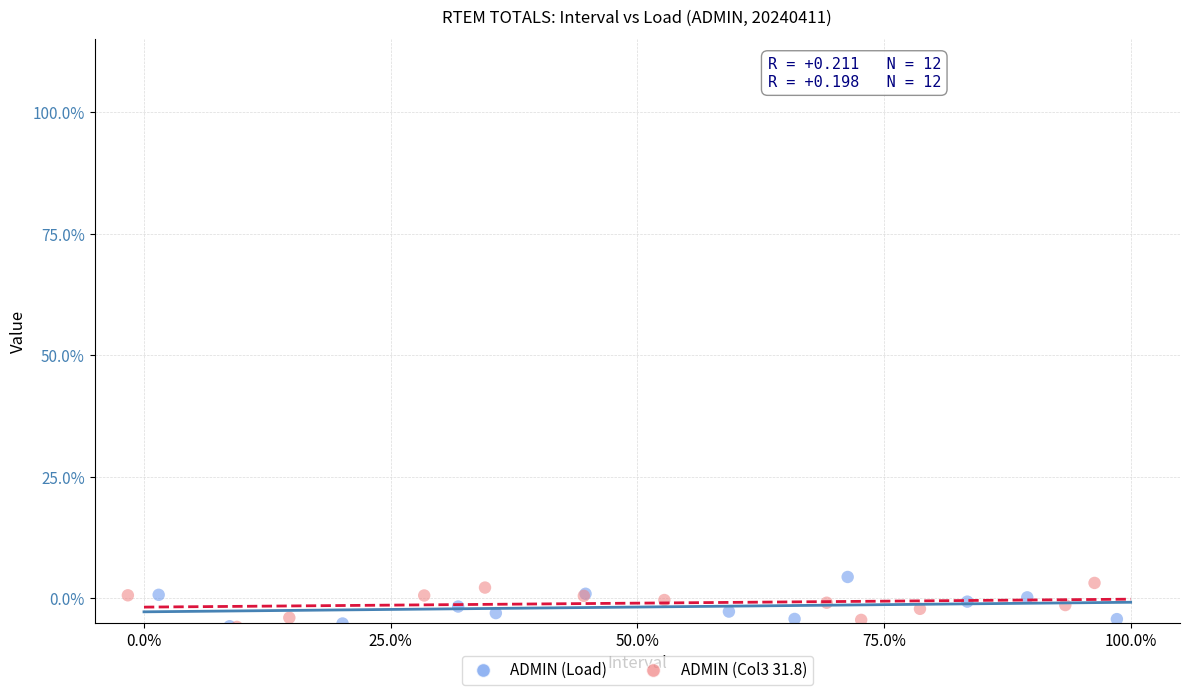

Which series contains the highest Y value?

ADMIN (Load)